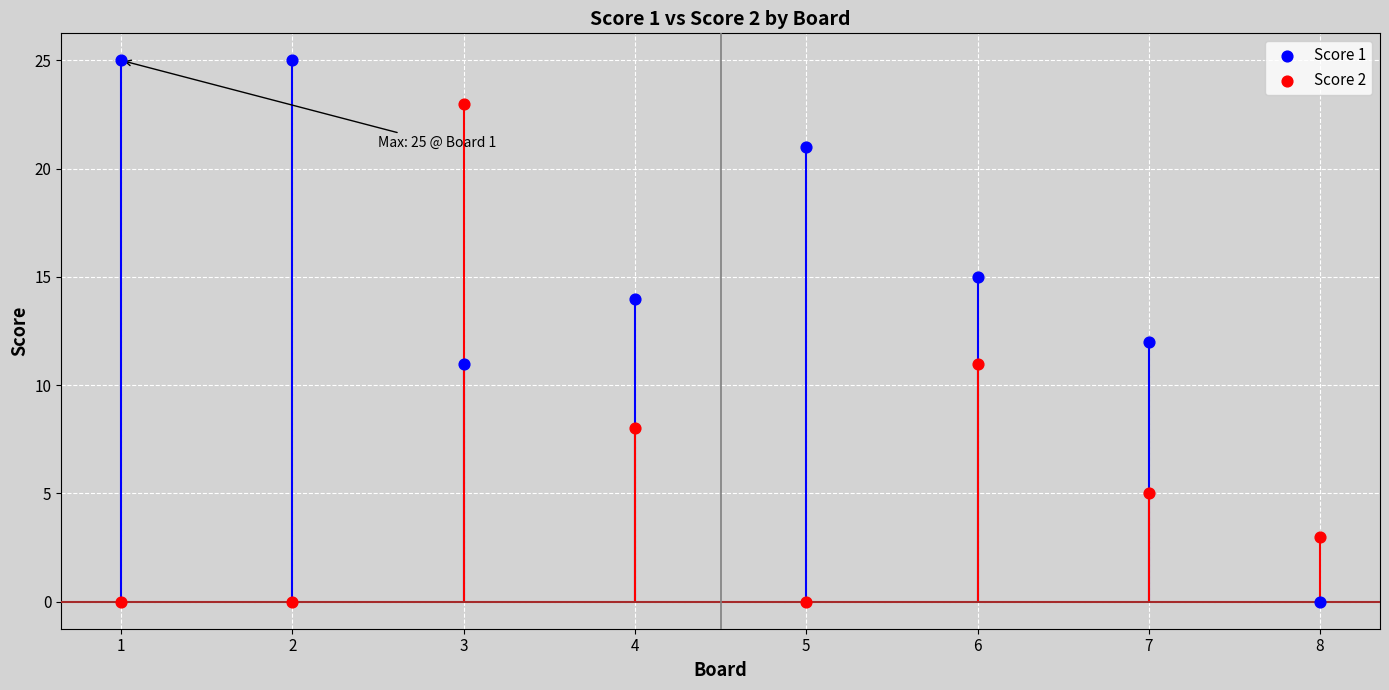

At which category is the sum across all series the highest?

3